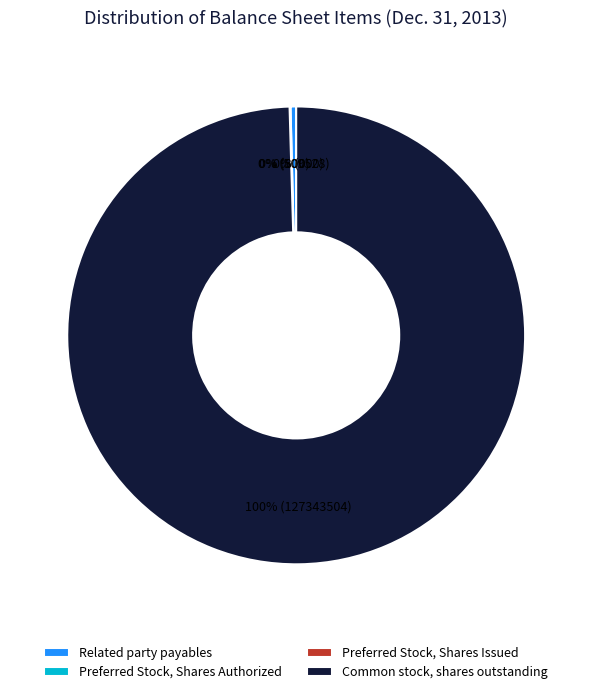

What is the total percentage of Preferred Stock, Shares Issued and Common stock, shares outstanding?

99.5%